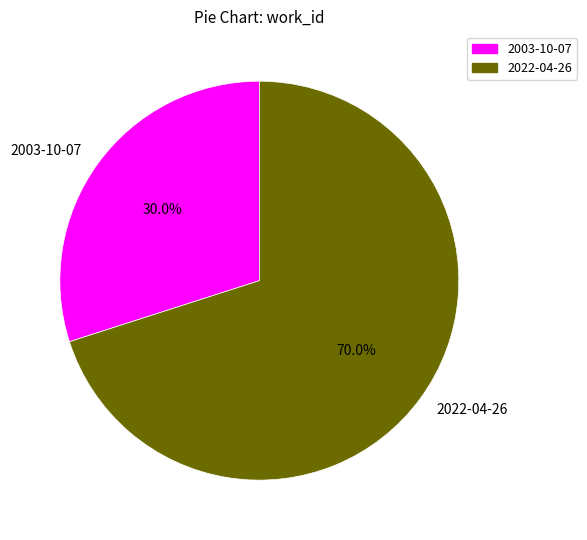

The 2003-10-07 slice represents 30% of the pie. True or false?

True